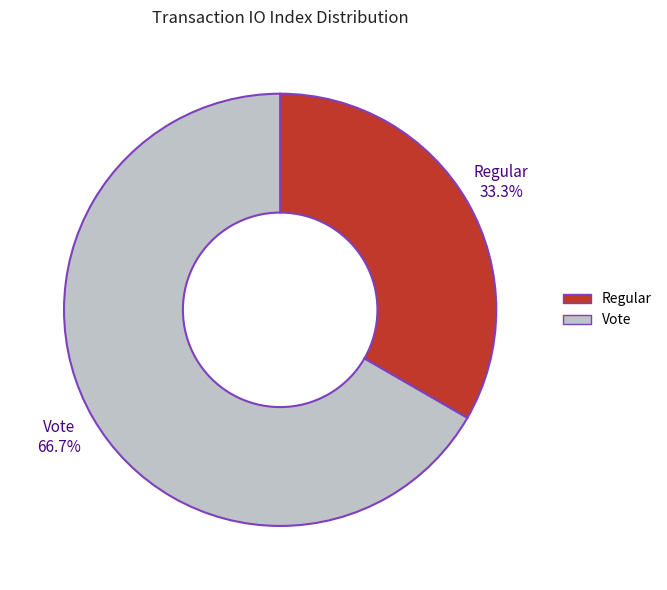

Is the sum of Regular and Vote greater than half?

Yes